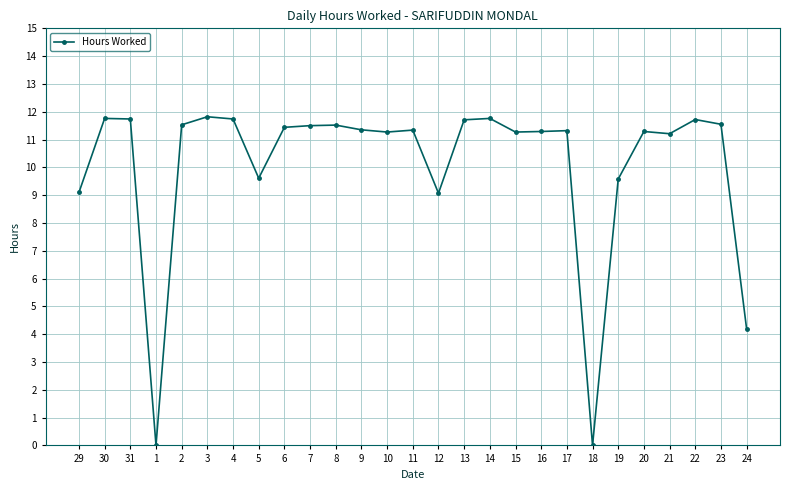

Does the chart have visible grid lines?

Yes